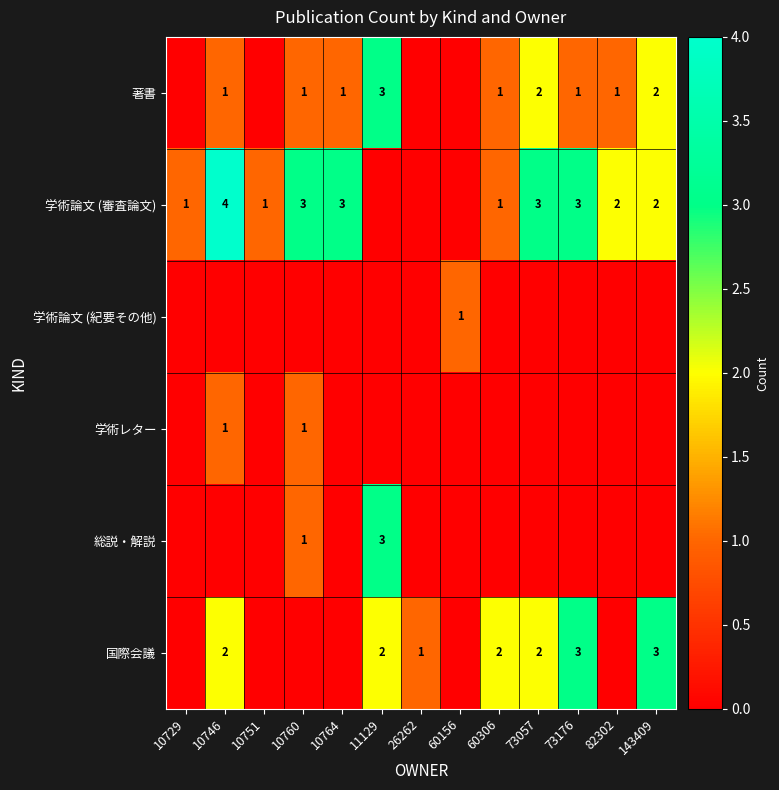

The 学術論文 (審査論文) series shows 3 at 73057. True or false?

True